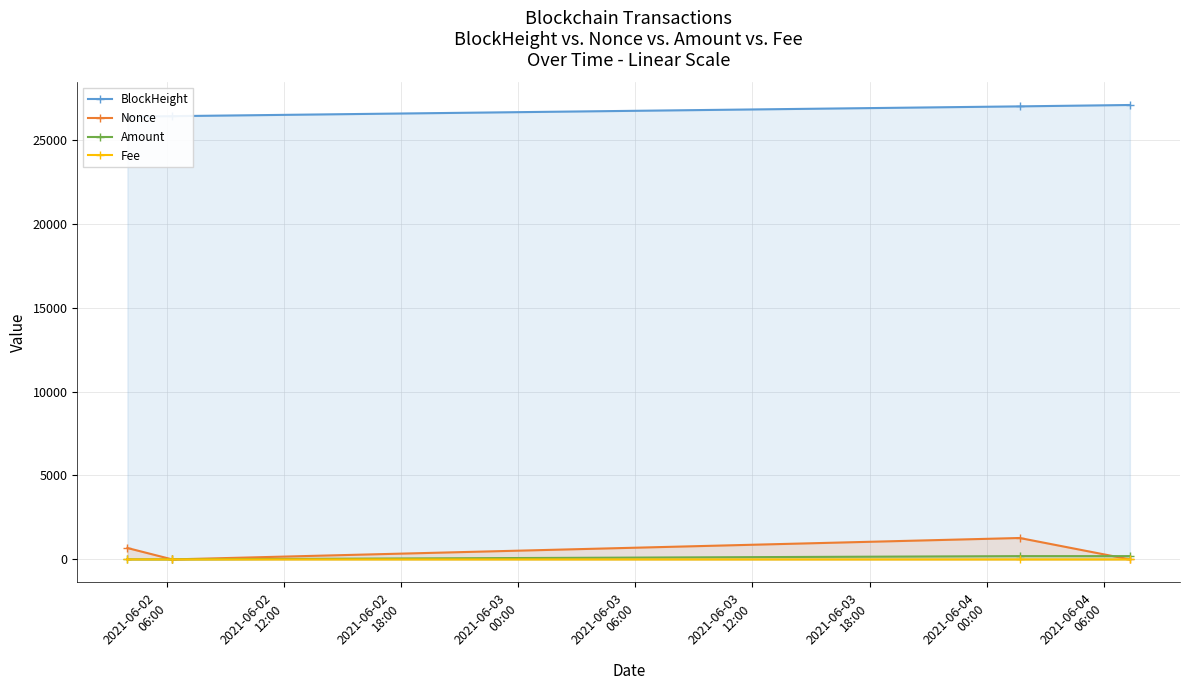

In Amount, how many points are lower than both neighbors (excluding endpoints)?

1